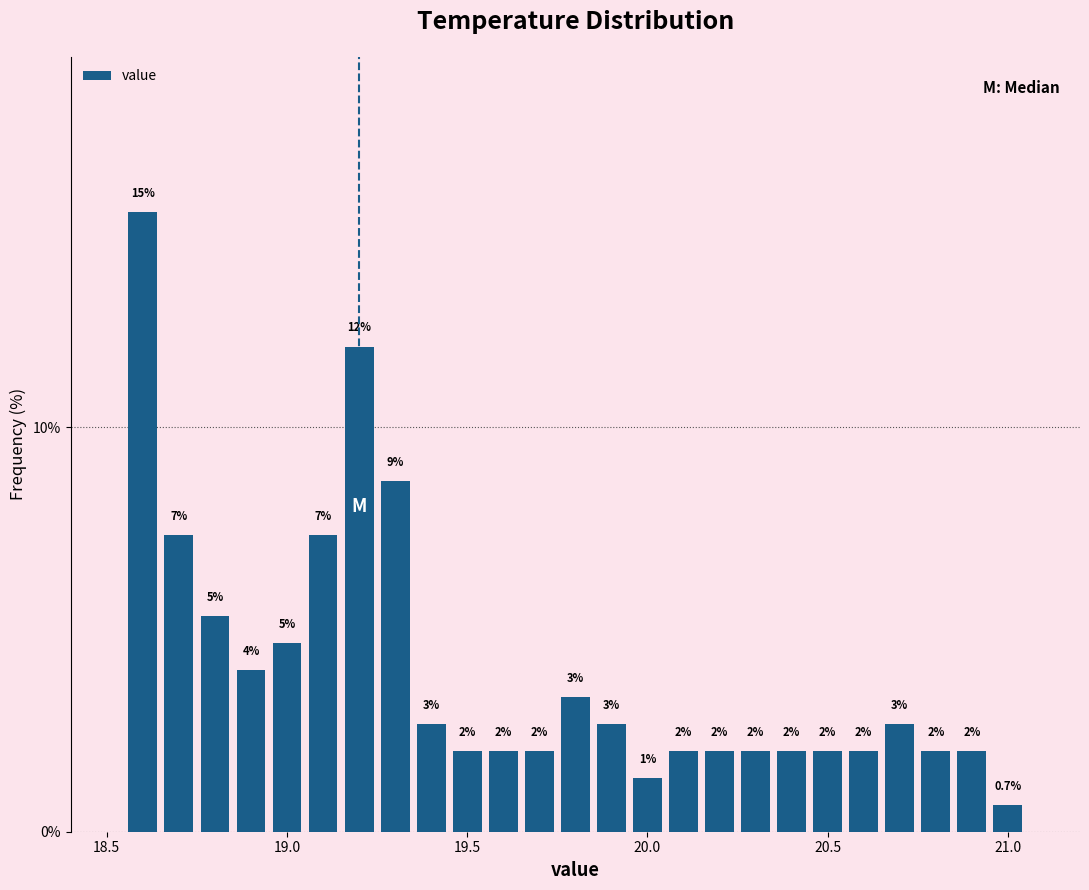

Around what value on the x-axis is the tallest bar? Give the approximate position of its centre, as read against the axis.

18.60